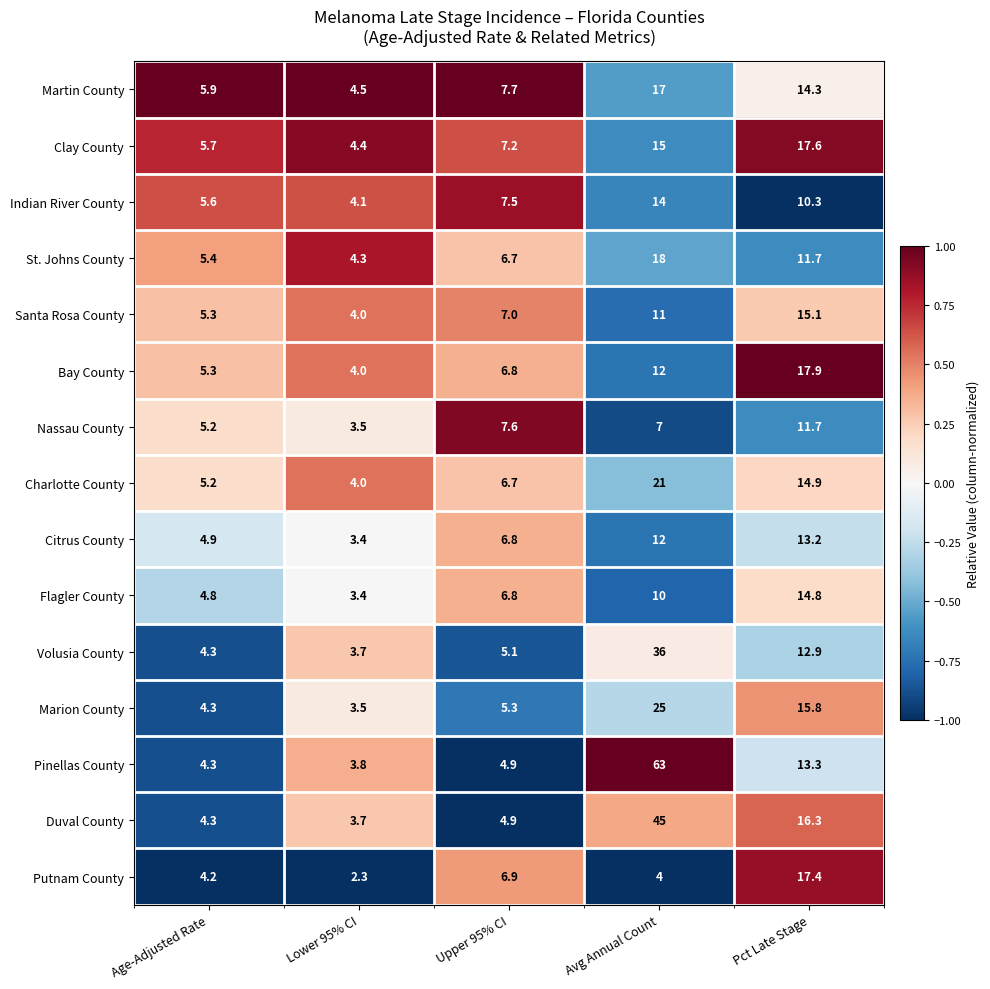

Read the Pinellas County value at Avg Annual Count.

63.0